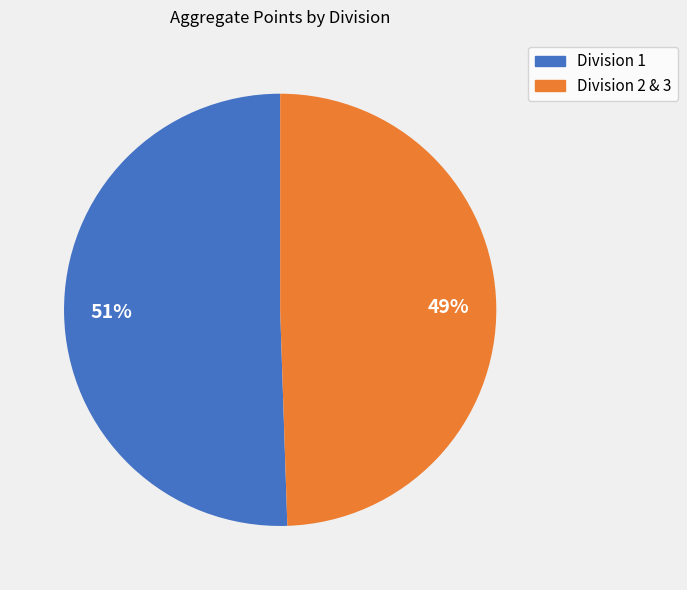

Which category has the smallest portion of the pie?

Division 2 & 3